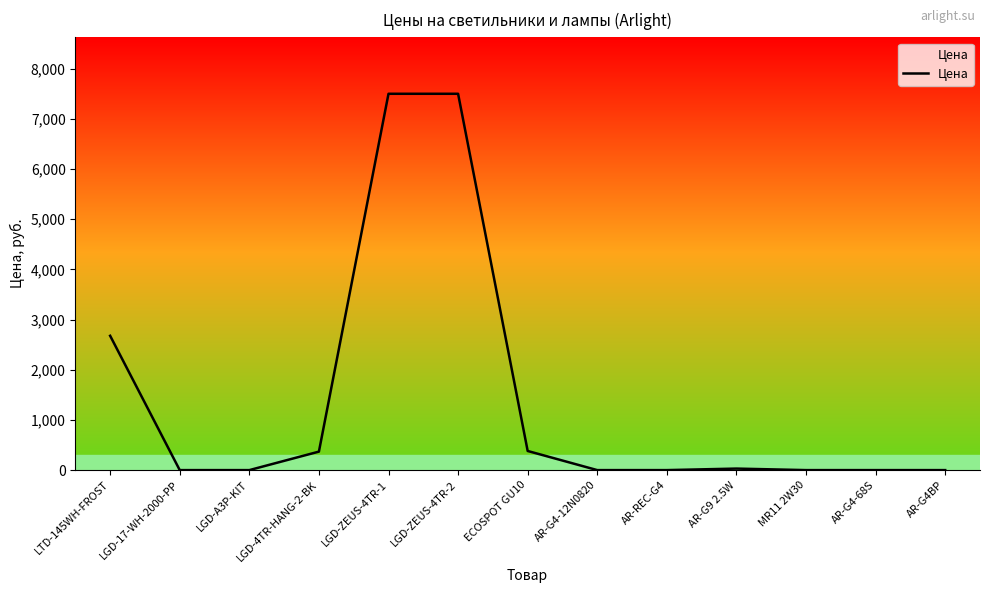

The chart shows a value of 7499.5 at LGD-ZEUS-4TR-1. True or false?

True